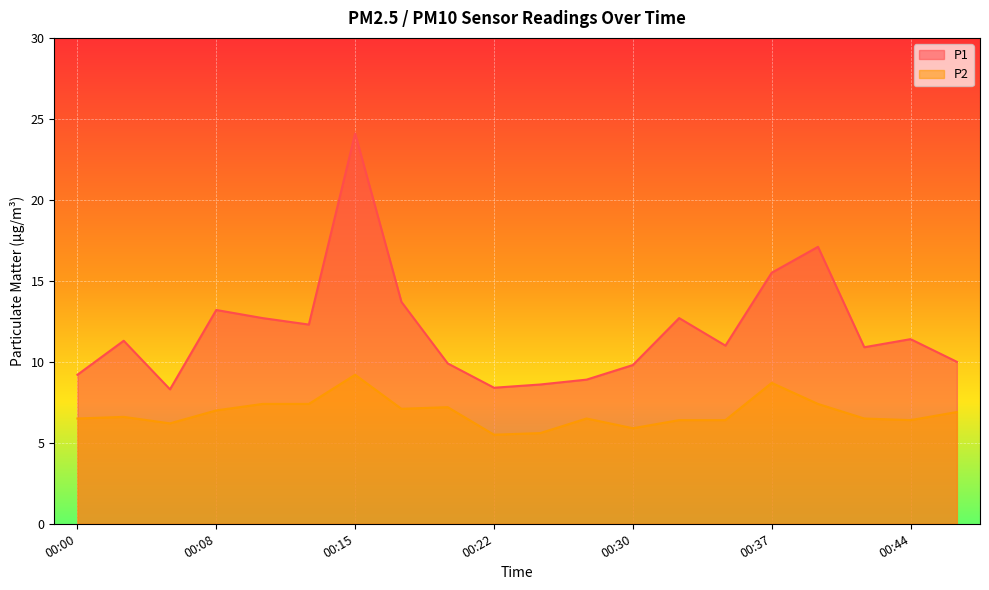

Rank the series by their maximum value, from lowest to highest.

P2, P1